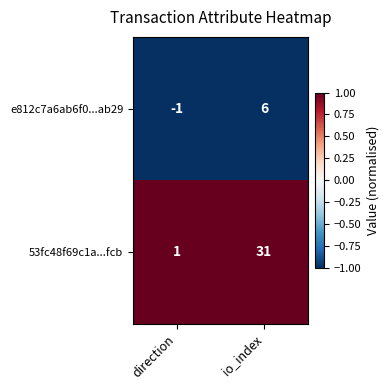

How many series are shown in this chart?

2